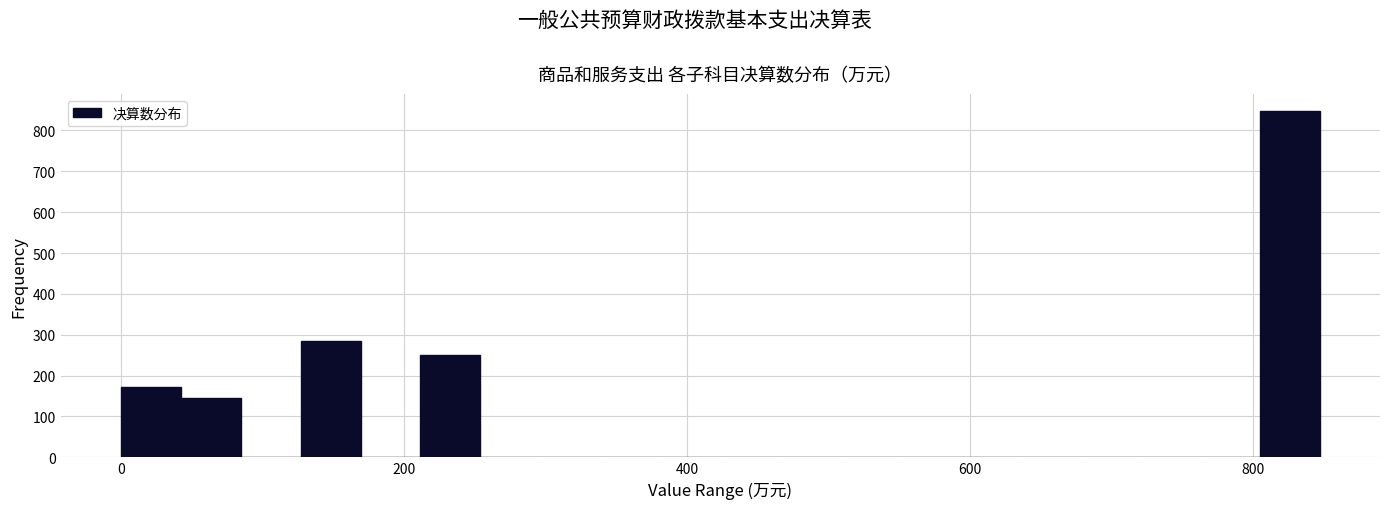

Around what value on the x-axis is the tallest bar? Give the approximate position of its centre, as read against the axis.

820